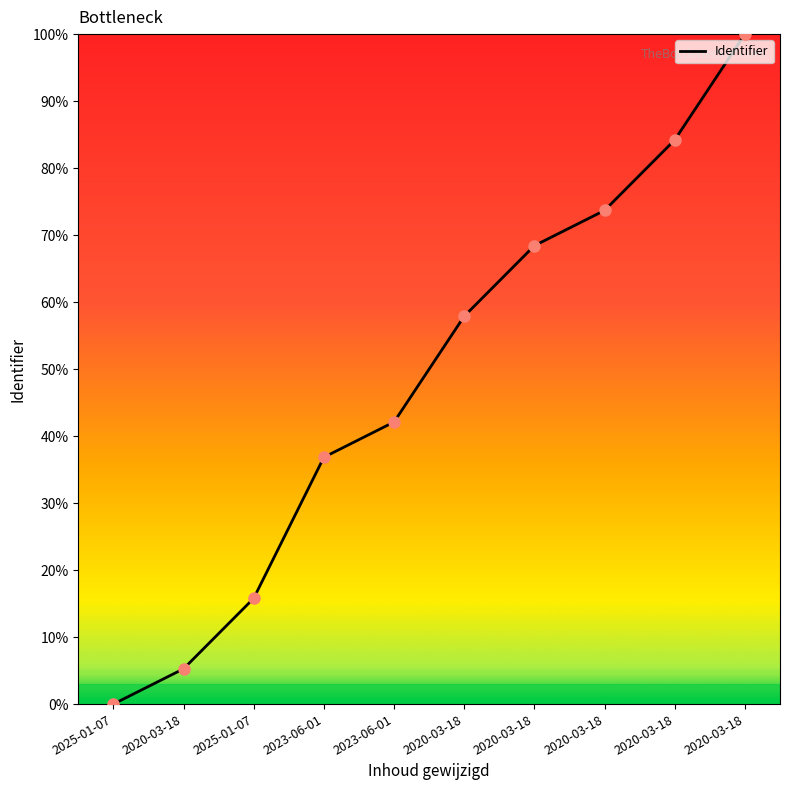

True or false: there are more than 2 points higher than both neighbors.

False